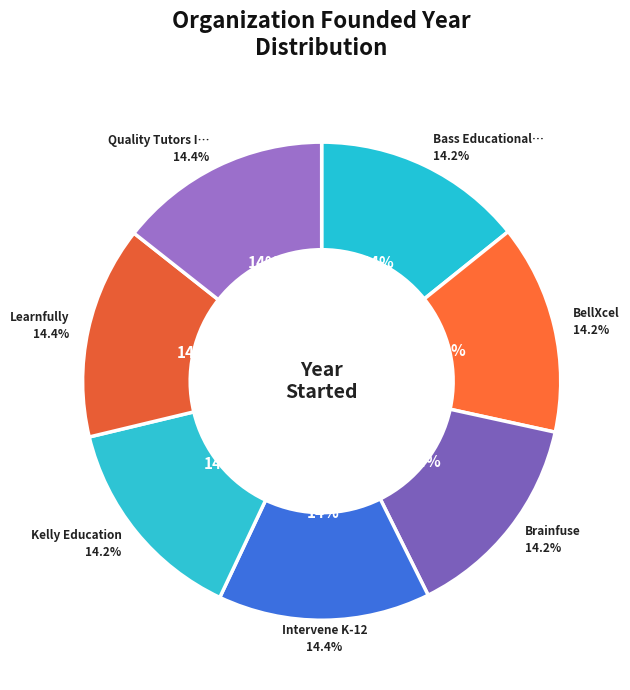

Which category has the smallest portion of the pie?

BellXcel